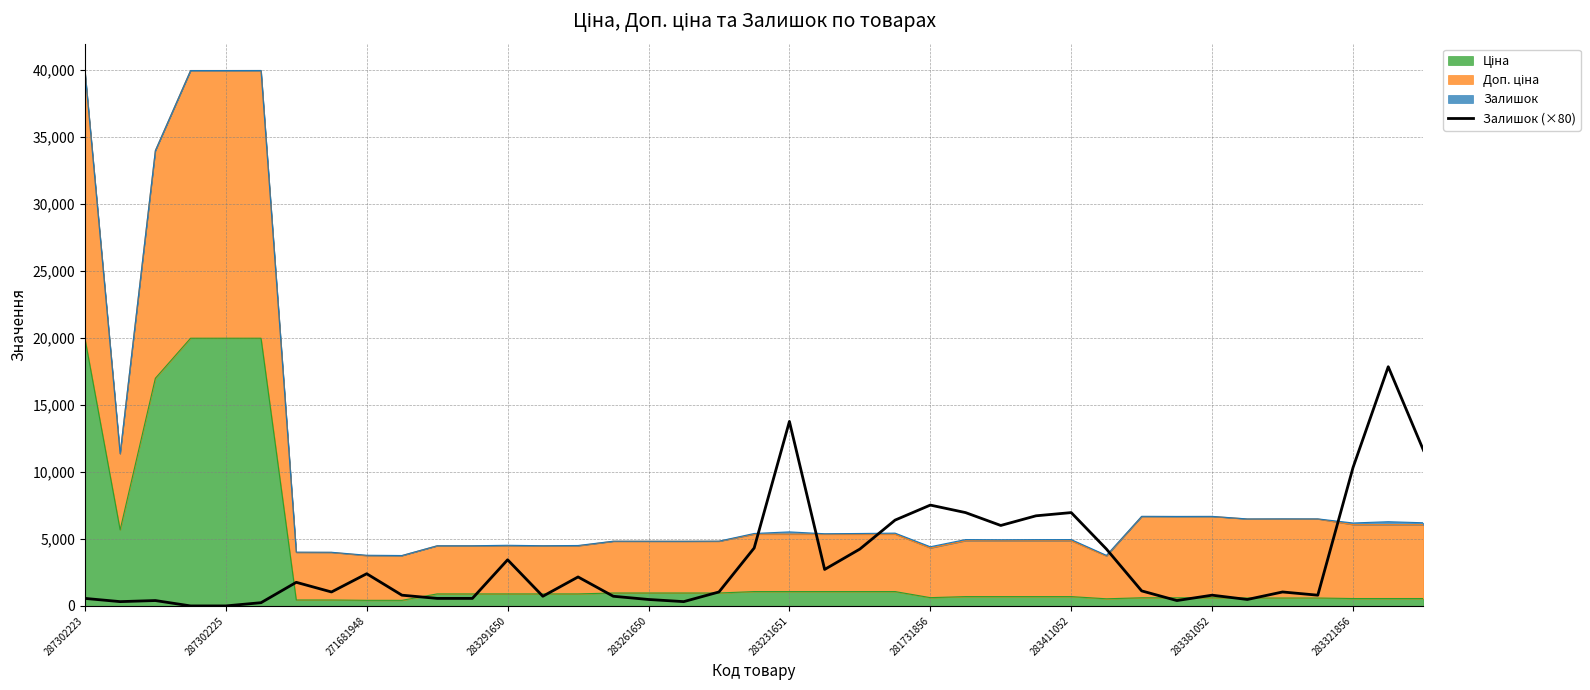

What is the change in value from 24 to 27?

-800